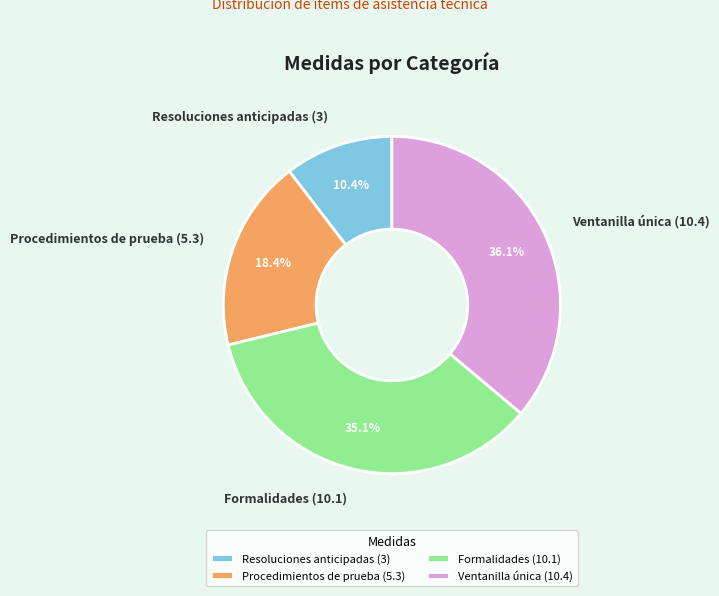

What is the smallest slice in the pie chart?

Resoluciones anticipadas (3)